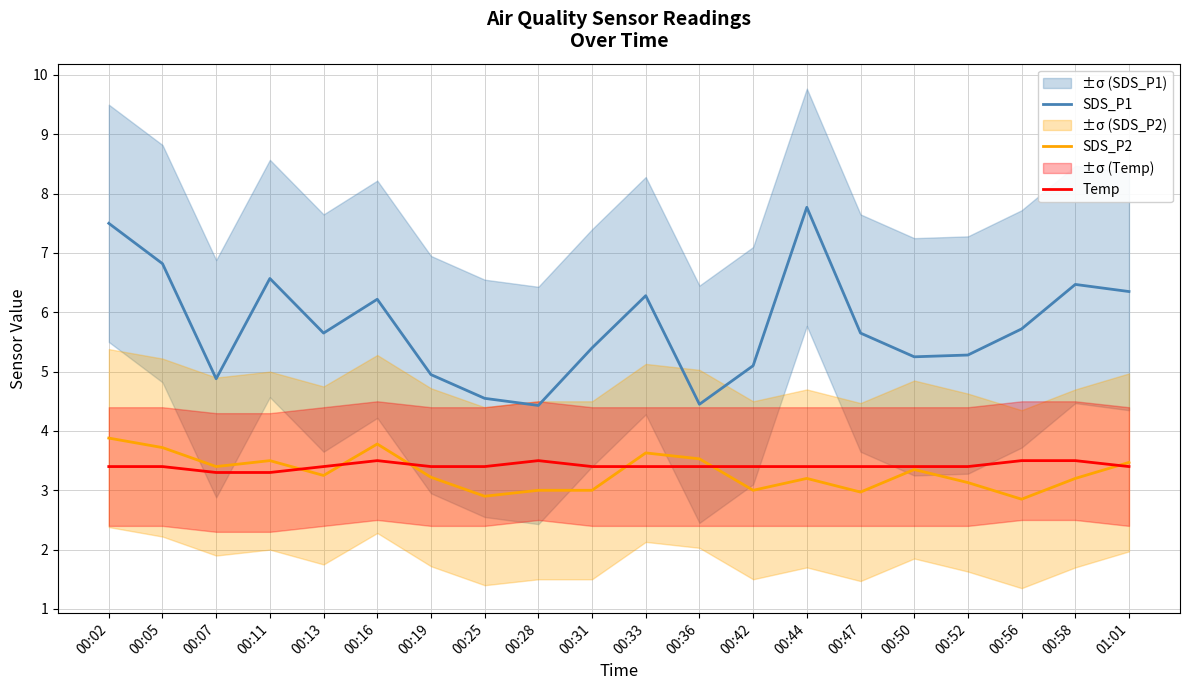

Reading left to right, what are all the values shown in this chart?

SDS_P1: 7.5	6.8	4.9	6.6	5.7	6.2	5.0	4.5	4.4	5.4	6.3	4.5	5.1	7.8	5.7	5.2	5.3	5.7	6.5	6.3
SDS_P2: 3.9	3.7	3.4	3.5	3.2	3.8	3.2	2.9	3.0	3.0	3.6	3.5	3.0	3.2	3.0	3.4	3.1	2.9	3.2	3.5
Temp: 3.4	3.4	3.3	3.3	3.4	3.5	3.4	3.4	3.5	3.4	3.4	3.4	3.4	3.4	3.4	3.4	3.4	3.5	3.5	3.4